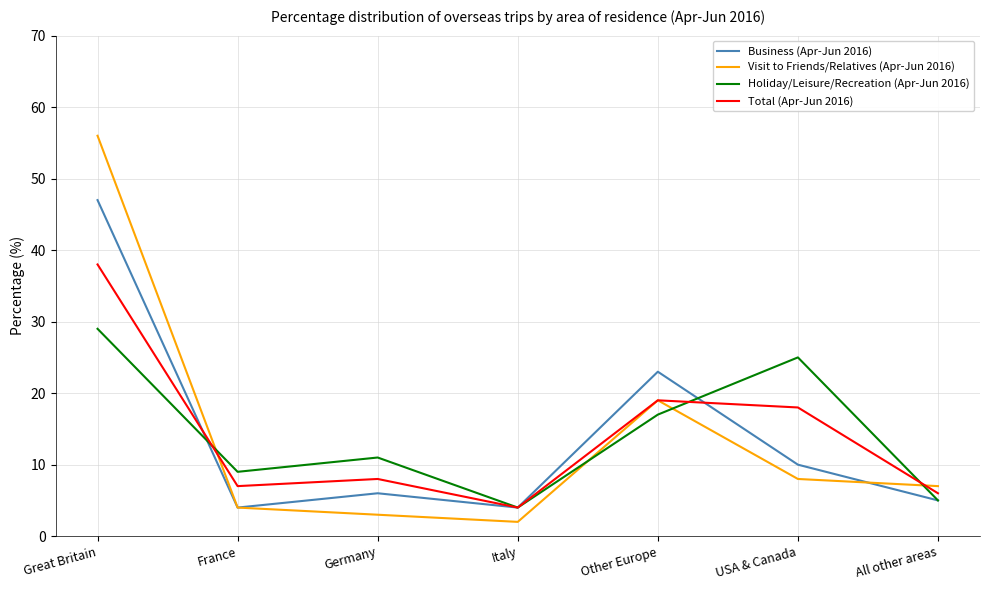

True or false: Business (Apr-Jun 2016) and Total (Apr-Jun 2016) intersect in this chart.

True